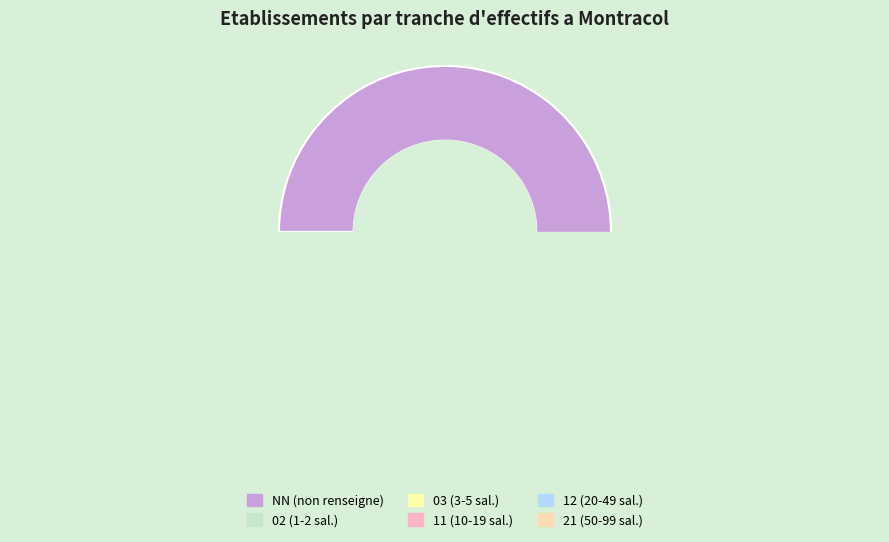

What percentage is the 02 slice, to the nearest percent?

11%